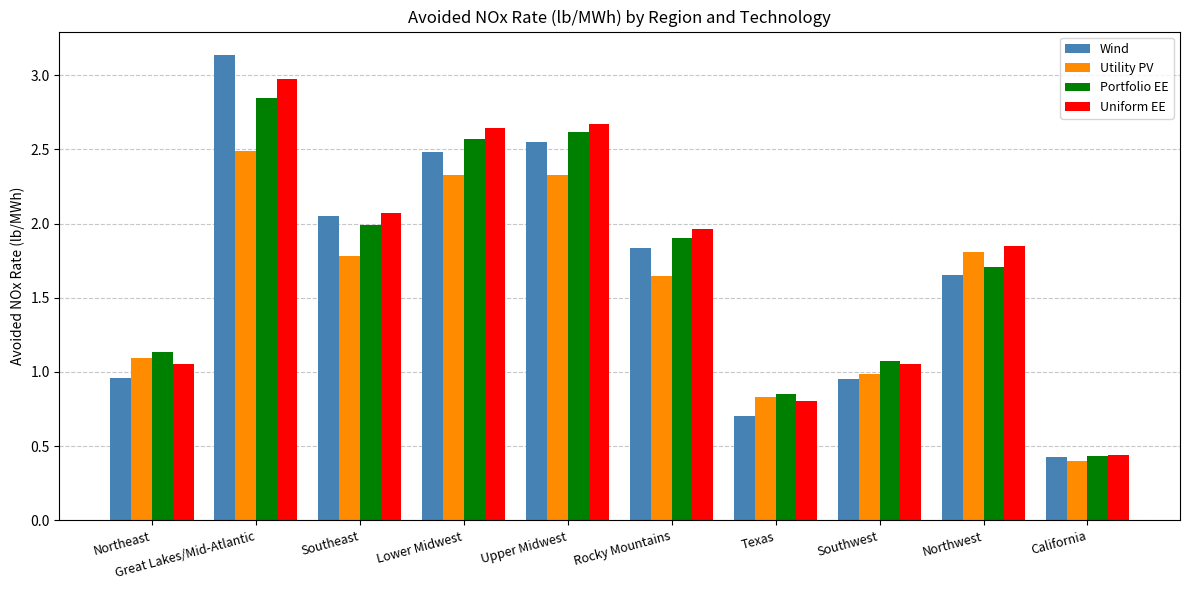

Is the value of Utility PV at Southeast greater than the value of Portfolio EE at Northwest?

Yes